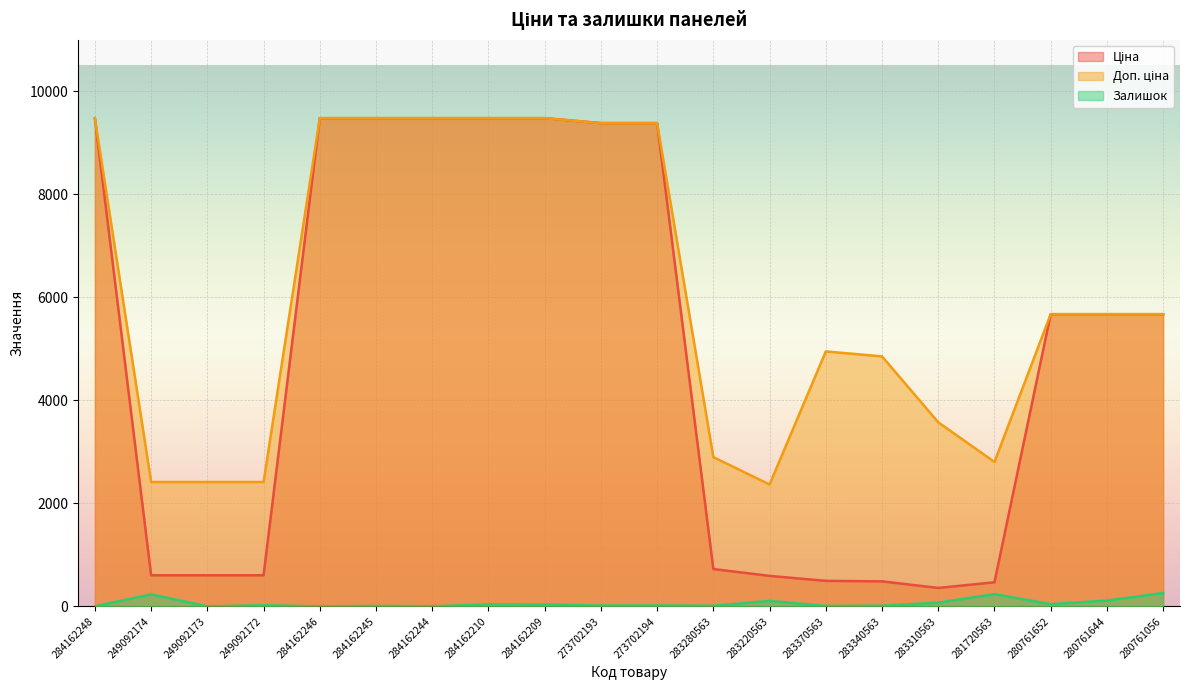

What position from the right is 283220563?

8